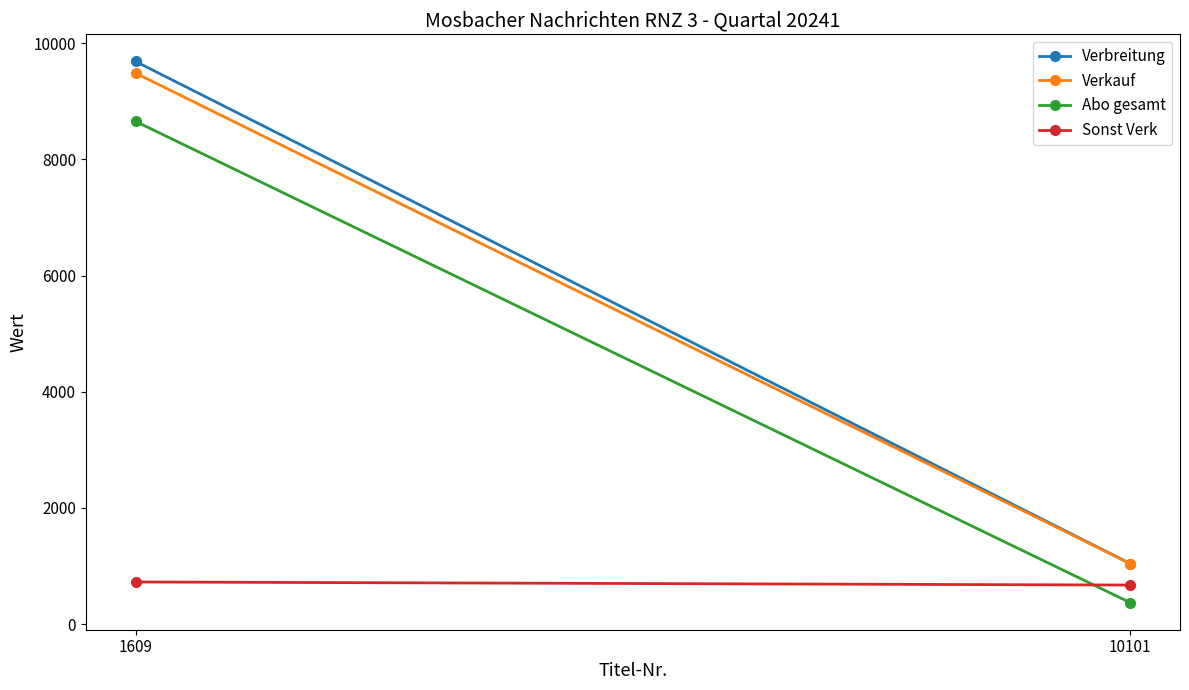

What is the value of the Verbreitung point at the 1st from the left?

9686